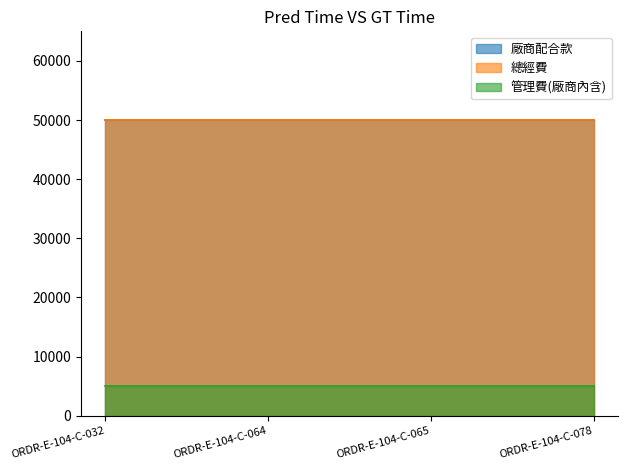

Reading left to right, list all the values displayed in this chart.

廠商配合款: 50000	50000	50000	50000
總經費: 50000	50000	50000	50000
管理費(廠商內含): 5000	5000	5000	5000